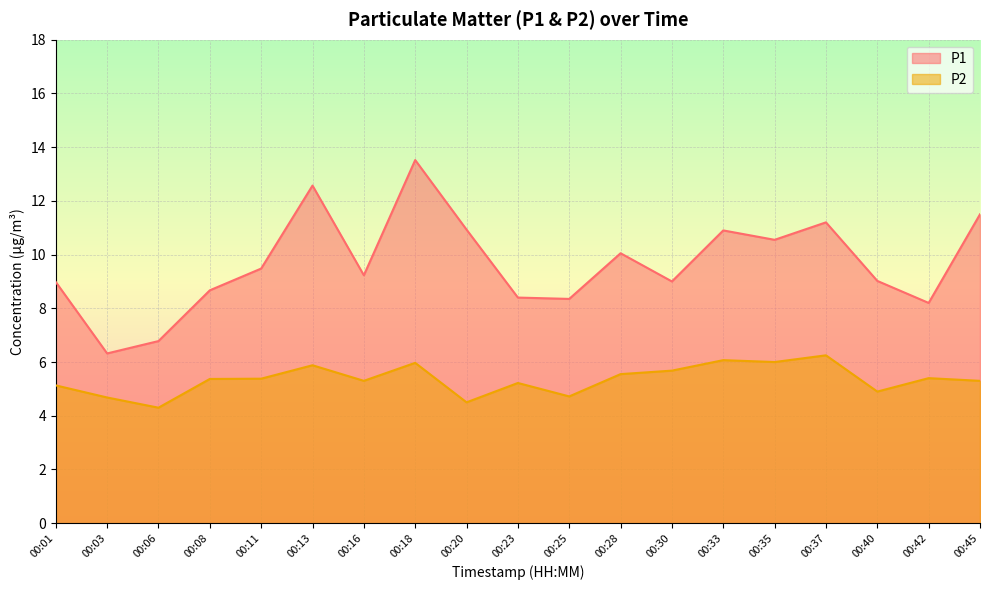

The P2 series shows 4.7 at 00:25. True or false?

True